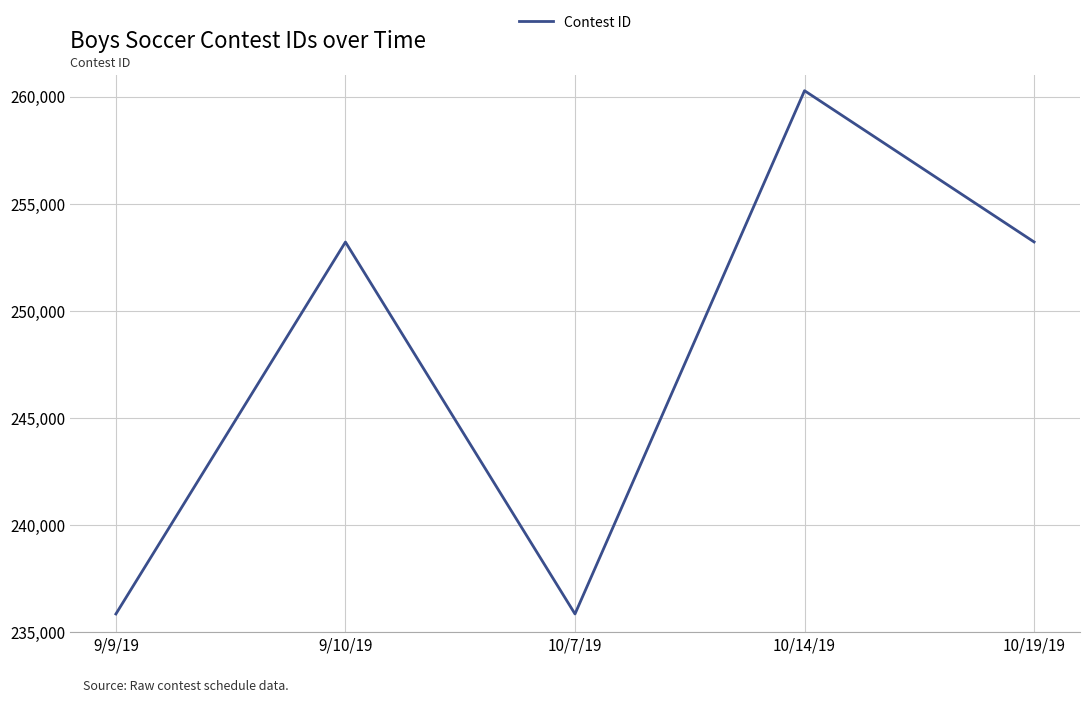

True or false: the data shows 341002 at 9/10/19.

False